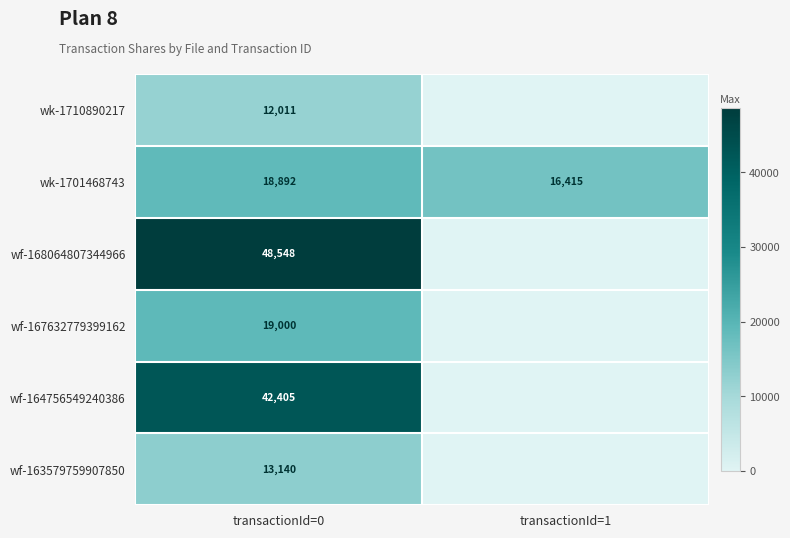

What is the sum of all wk-1701468743 values?

35307